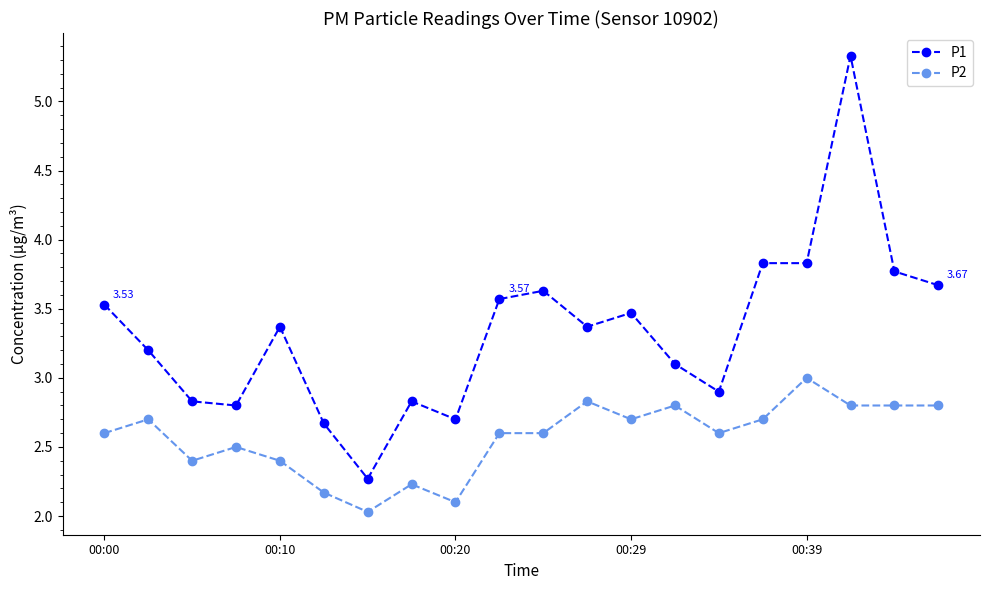

Which series has the largest total across all categories?

P1